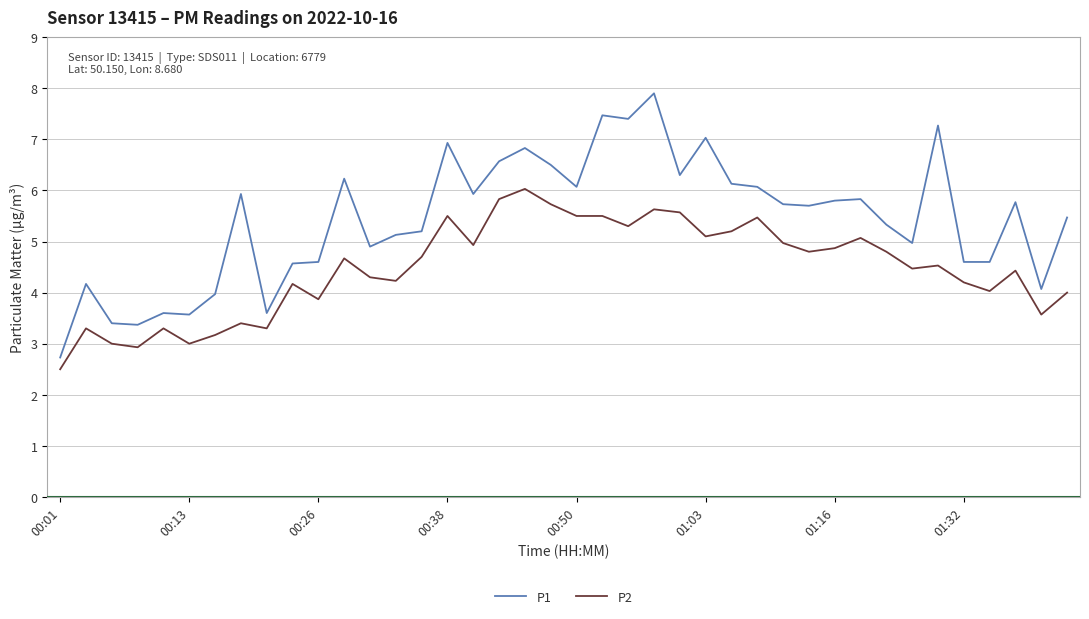

Rank the series by their maximum value, from lowest to highest.

P2, P1